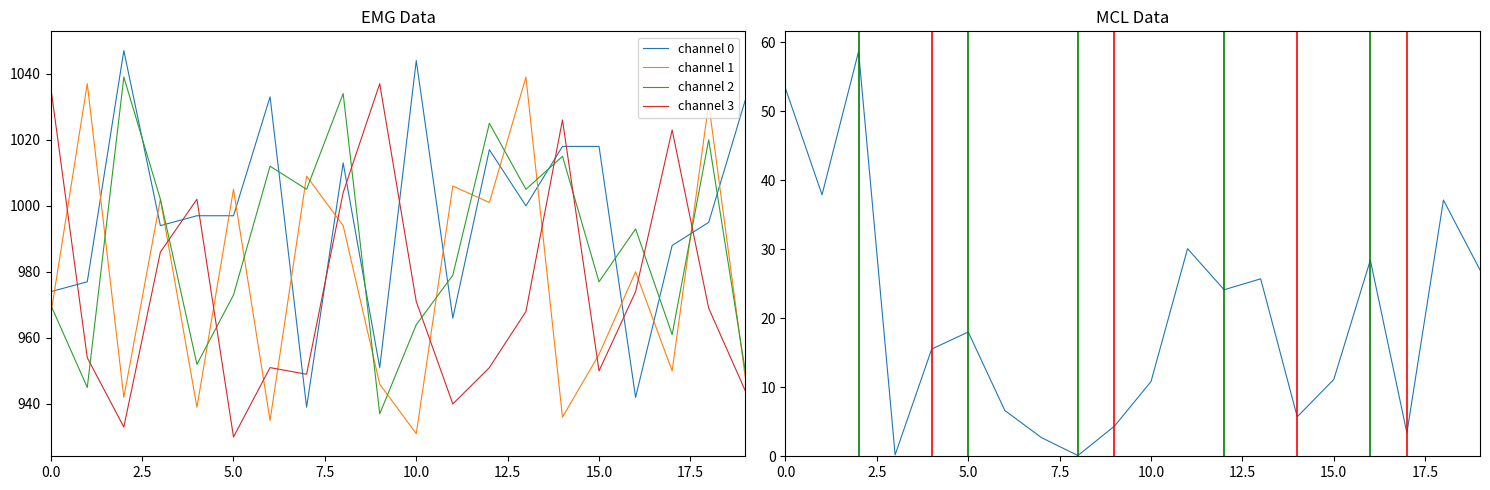

What is the highest value of the channel 0 series?

1047